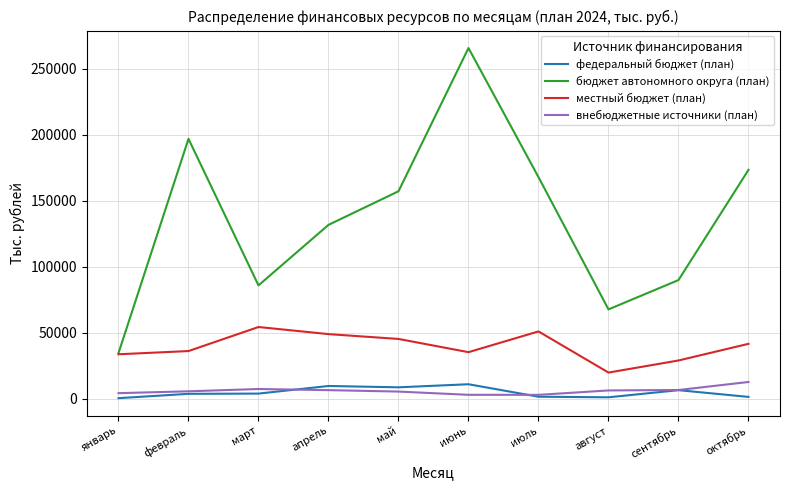

Between январь and апрель, which series saw the biggest shift?

бюджет автономного округа (план)